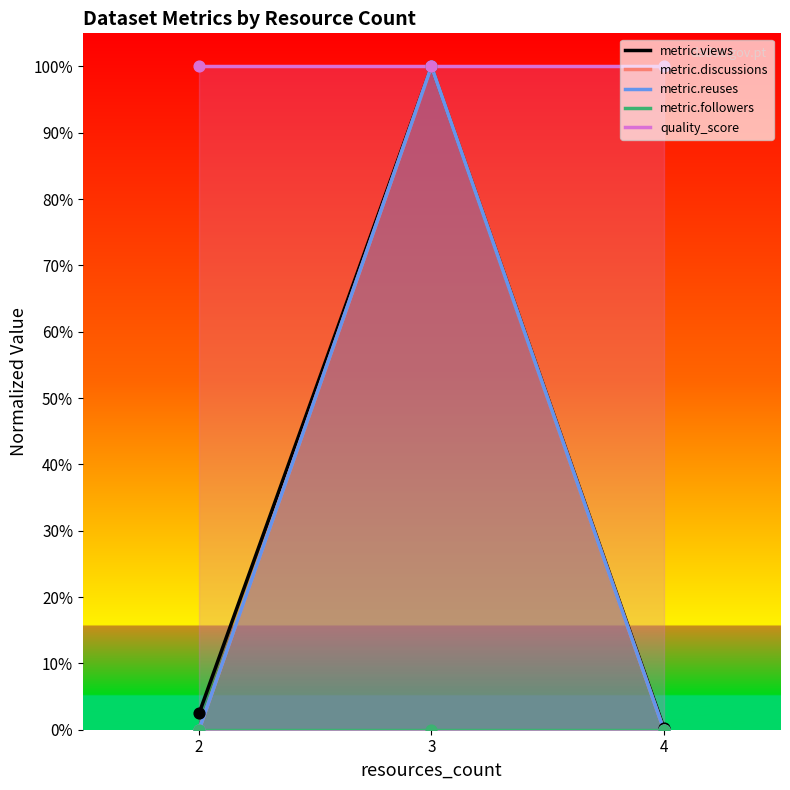

At how many categories does at least one series exceed 0?

3